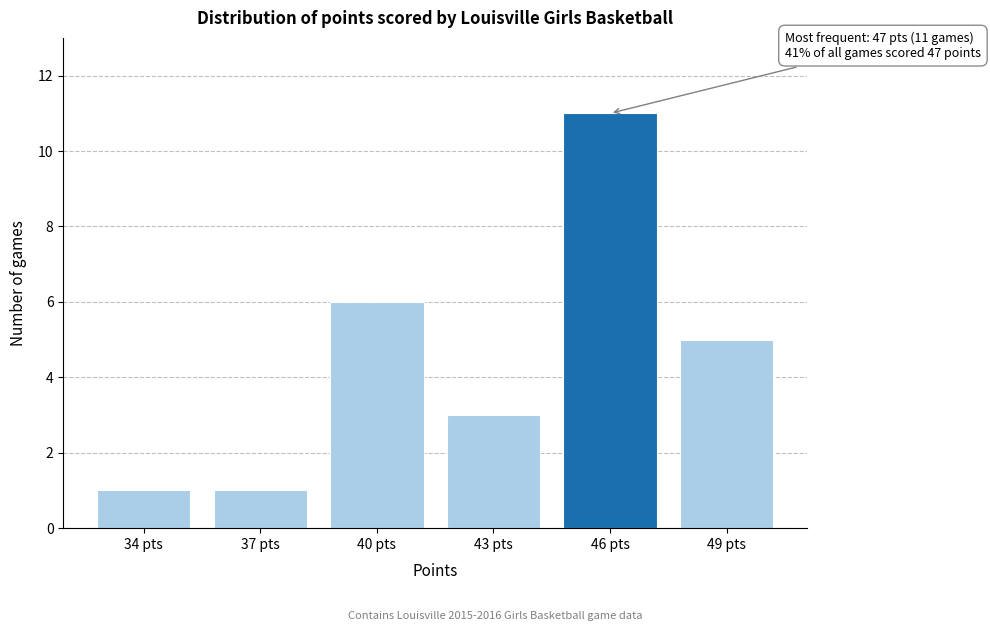

Reading left to right, what are all the values shown in this chart?

34 pts=1	37 pts=1	40 pts=6	43 pts=3	46 pts=11	49 pts=5